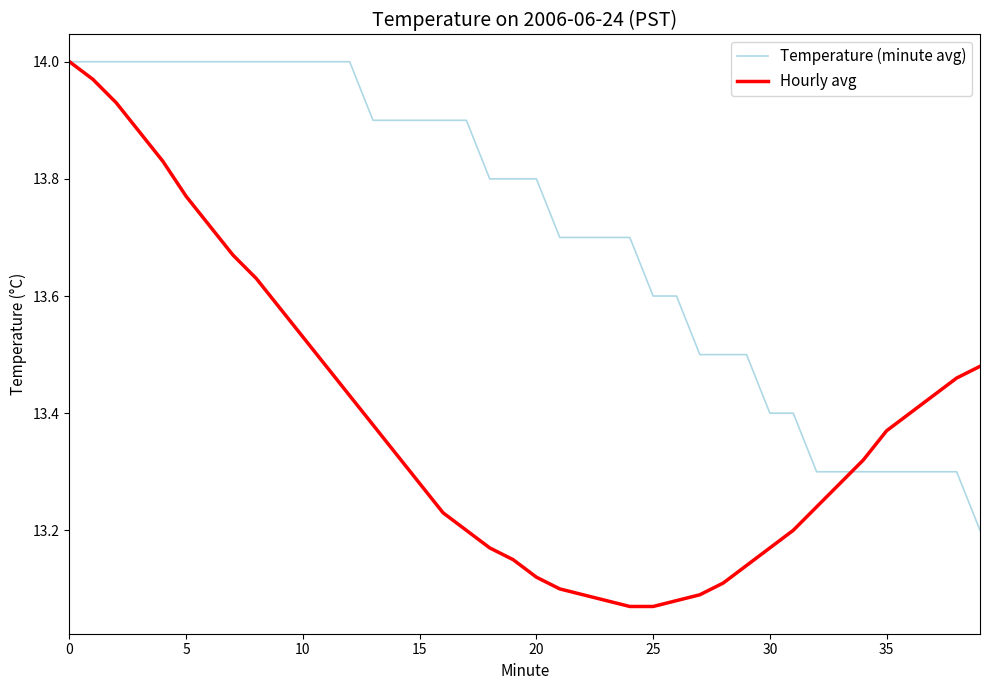

Is this an area chart (filled region under the line)?

No